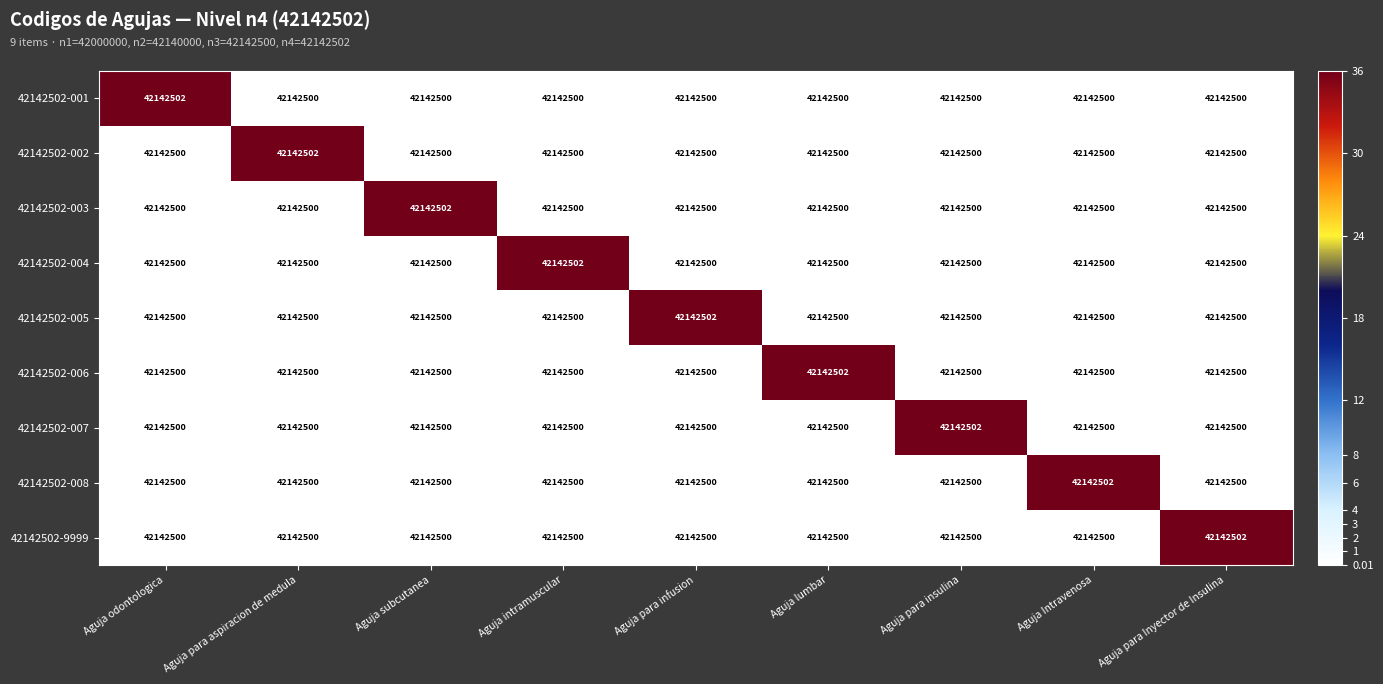

Is it true that 42142502-003 equals 36 at Aguja subcutanea?

True